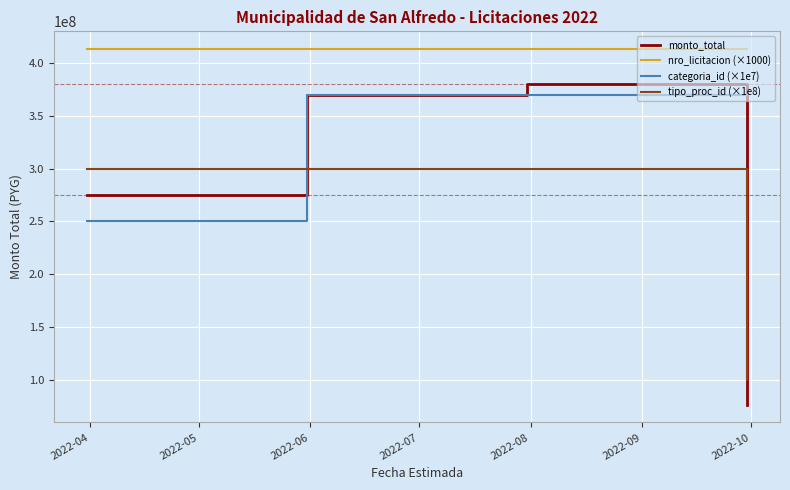

What are all the series names shown in the legend?

monto_total, nro_licitacion (×1000), categoria_id (×1e7), tipo_proc_id (×1e8)